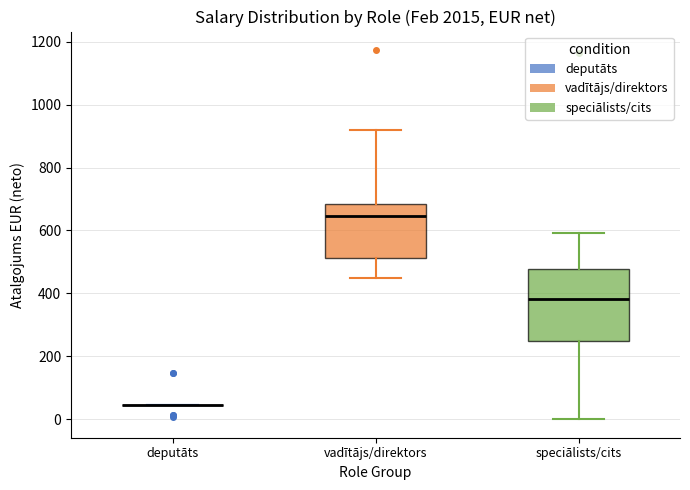

Reading left to right, read every box against the y-axis: the position of its median line, the range the box covers, and the ends of its whiskers. The values are not printed on the chart, so give them approximately, as read against the axis.

deputāts: box collapsed to a line at 40, whiskers 40 to 40
vadītājs/direktors: median 640, box 520 to 680, whiskers 440 to 920
speciālists/cits: median 380, box 240 to 480, whiskers 0 to 600